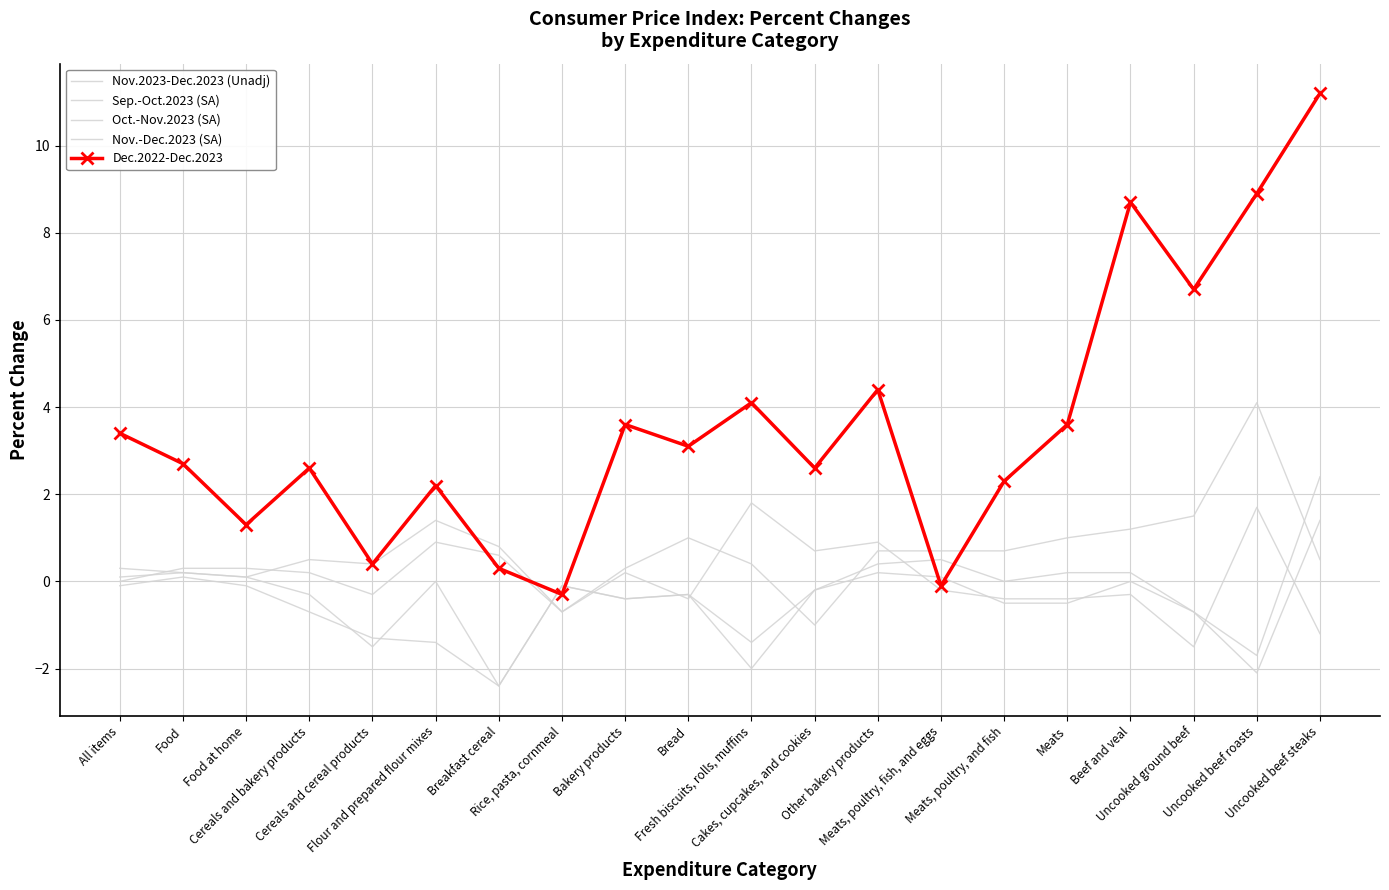

The value of Oct.-Nov.2023 (SA) at Uncooked beef steaks is -1.2. True or false?

True